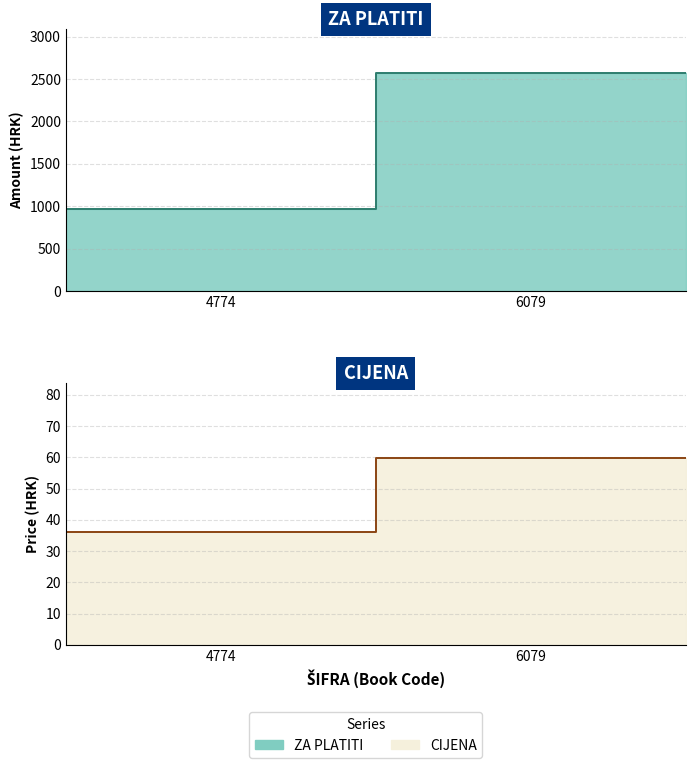

Between 4774 and 6079, which is larger?

6079